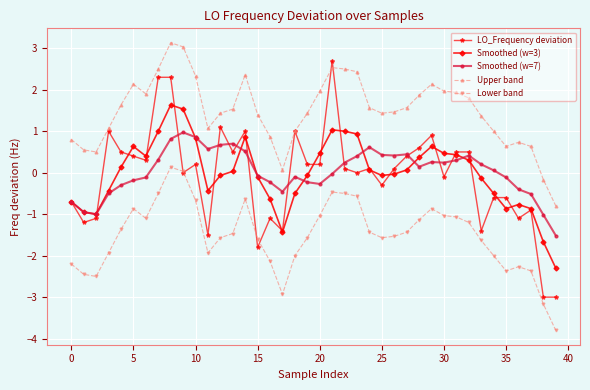

True or false: Smoothed (w=3) and Lower band intersect in this chart.

False